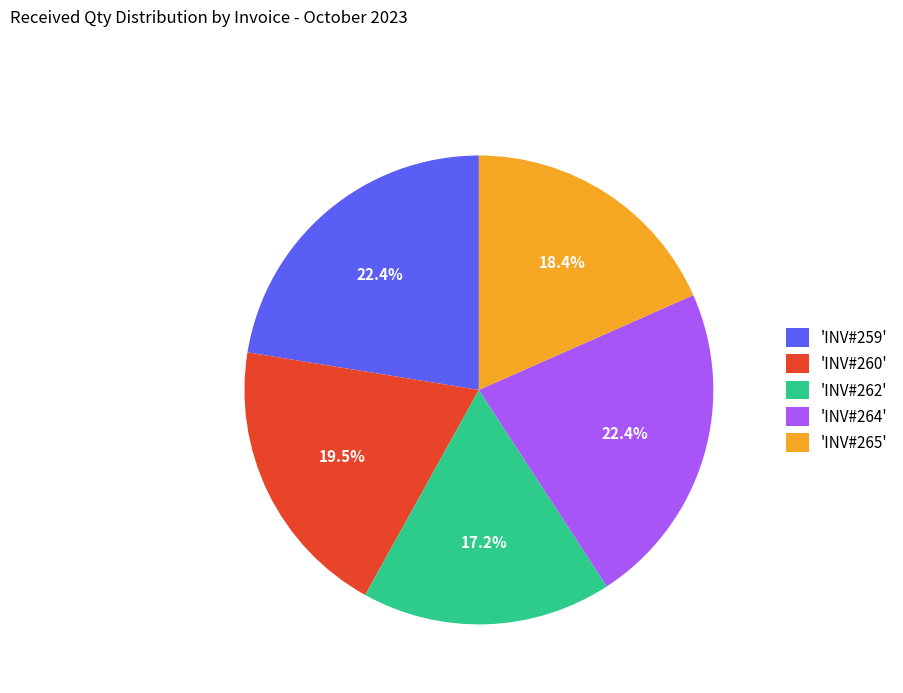

Combined, do 'INV#264' and 'INV#259' account for over 50%?

No